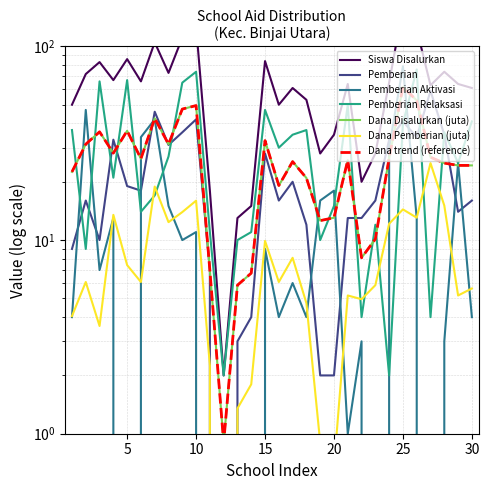

What is the sum of all Dana_Pemberian values?

244.1